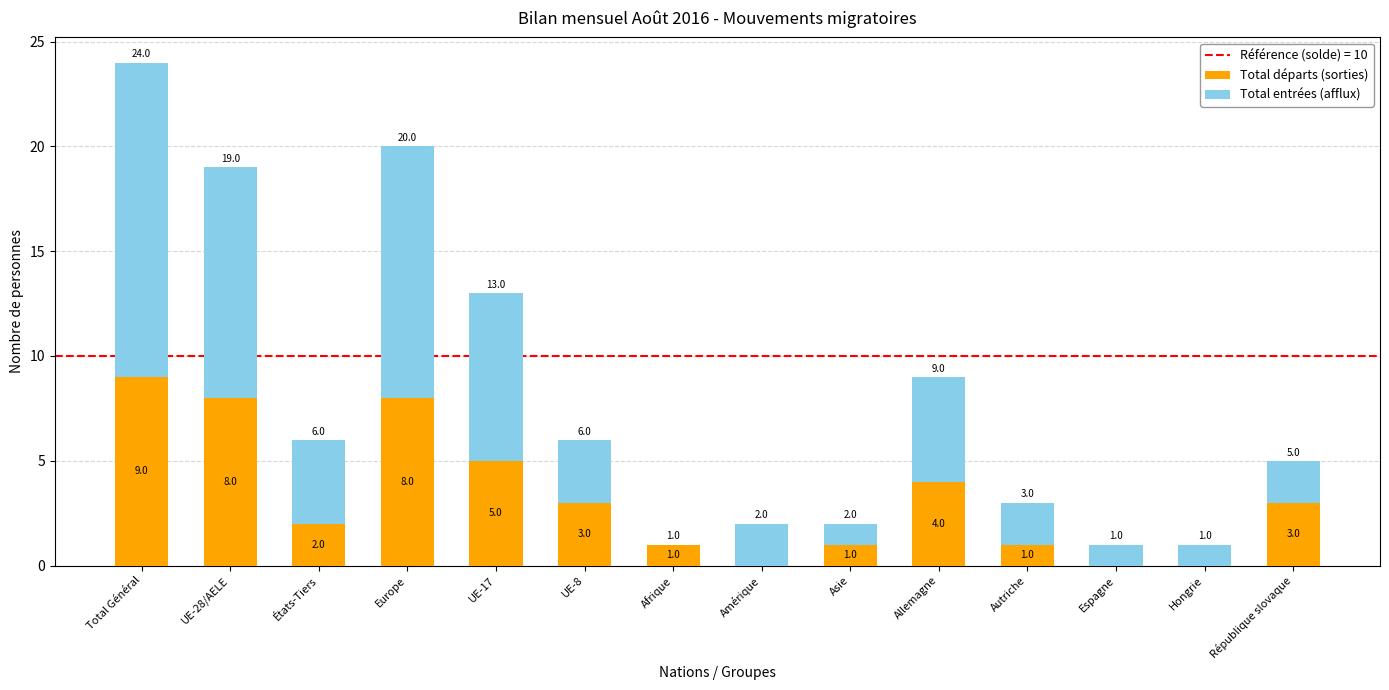

Reading left to right, list the values for the Total départs (sorties) series.

Total Général=9	UE-28/AELE=8	États-Tiers=2	Europe=8	UE-17=5	UE-8=3	Afrique=1	Amérique=0	Asie=1	Allemagne=4	Autriche=1	Espagne=0	Hongrie=0	République slovaque=3